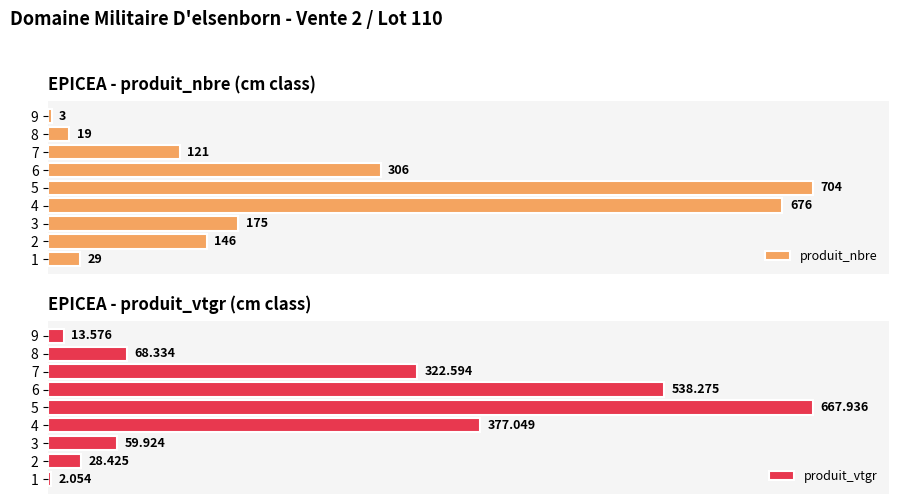

List the series in order of their peak value, highest first.

produit_nbre, produit_vtgr